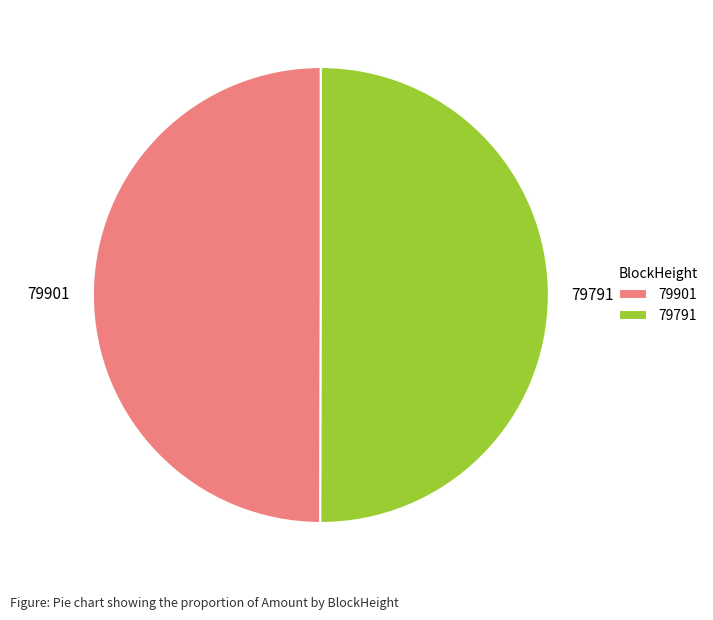

Approximately how many times larger is the value at 79901 compared to 79791?

1.0